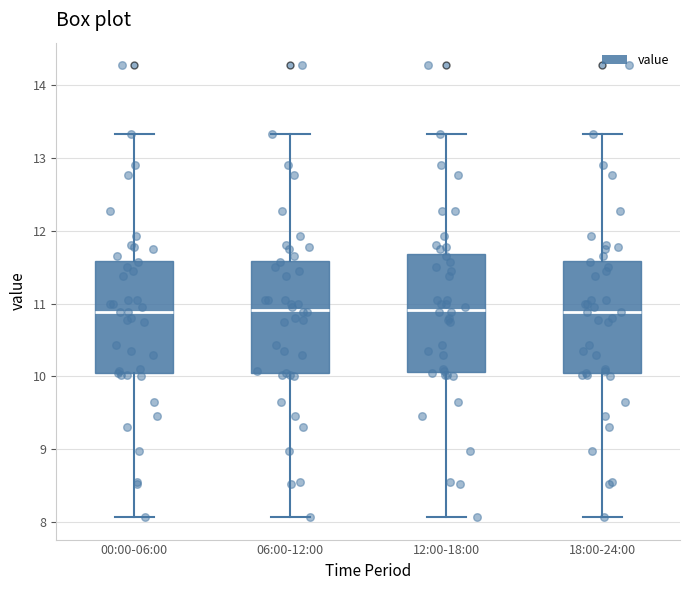

Reading left to right, transcribe this box plot: for each box, give where its median line is, the range the box spans, and where its two whiskers end, as read against the y-axis. The values are not printed on the chart, so give them approximately, as read against the axis.

00:00-06:00: median 10.9, box 10.0 to 11.6, whiskers 8.1 to 13.3
06:00-12:00: median 10.9, box 10.0 to 11.6, whiskers 8.1 to 13.3
12:00-18:00: median 10.9, box 10.1 to 11.7, whiskers 8.1 to 13.3
18:00-24:00: median 10.9, box 10.0 to 11.6, whiskers 8.1 to 13.3